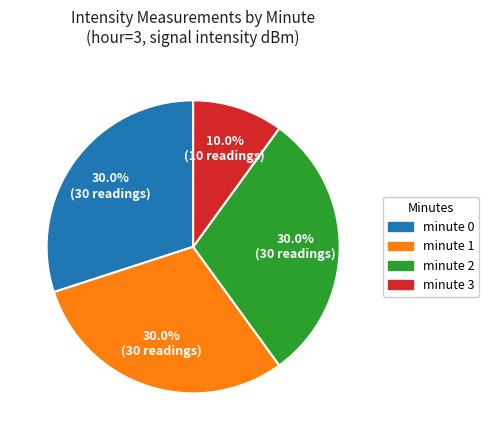

Does minute 1 represent more than half of the total?

No